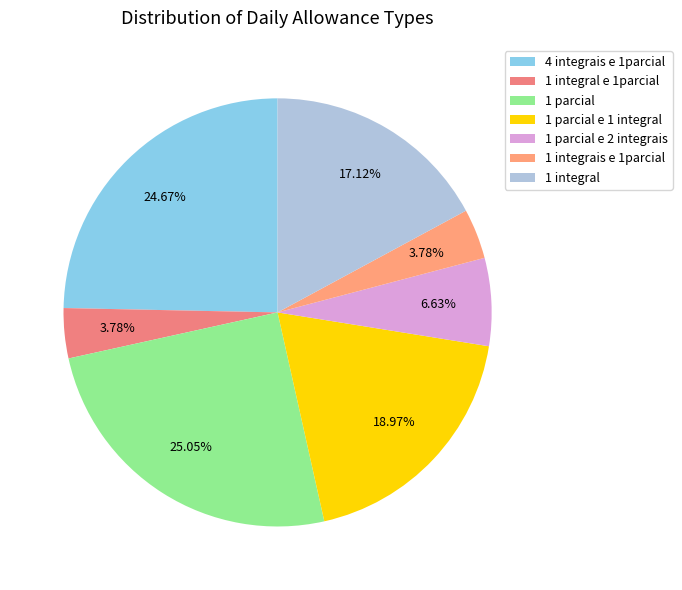

What percentage is the 1 parcial e 1 integral slice, to the nearest percent?

19%